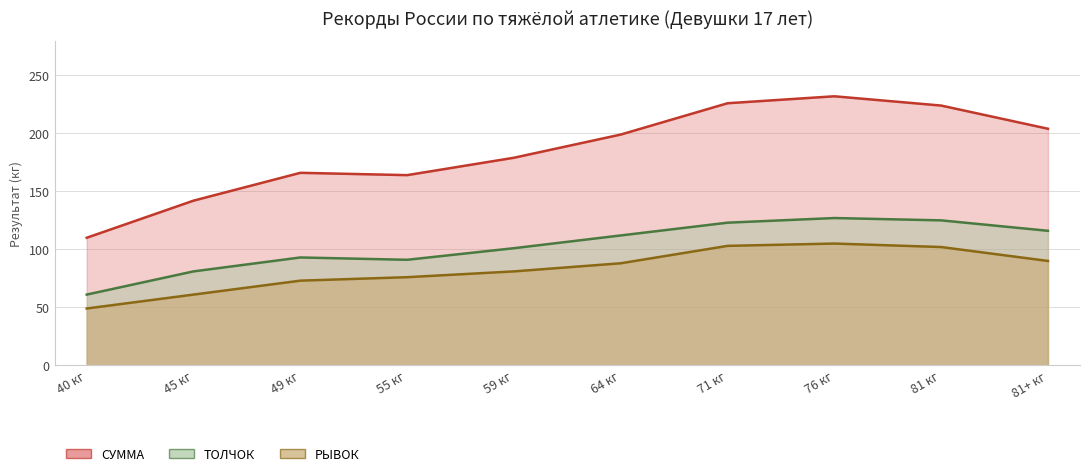

Rank the series at 45 кг from highest to lowest value.

СУММА, ТОЛЧОК, РЫВОК